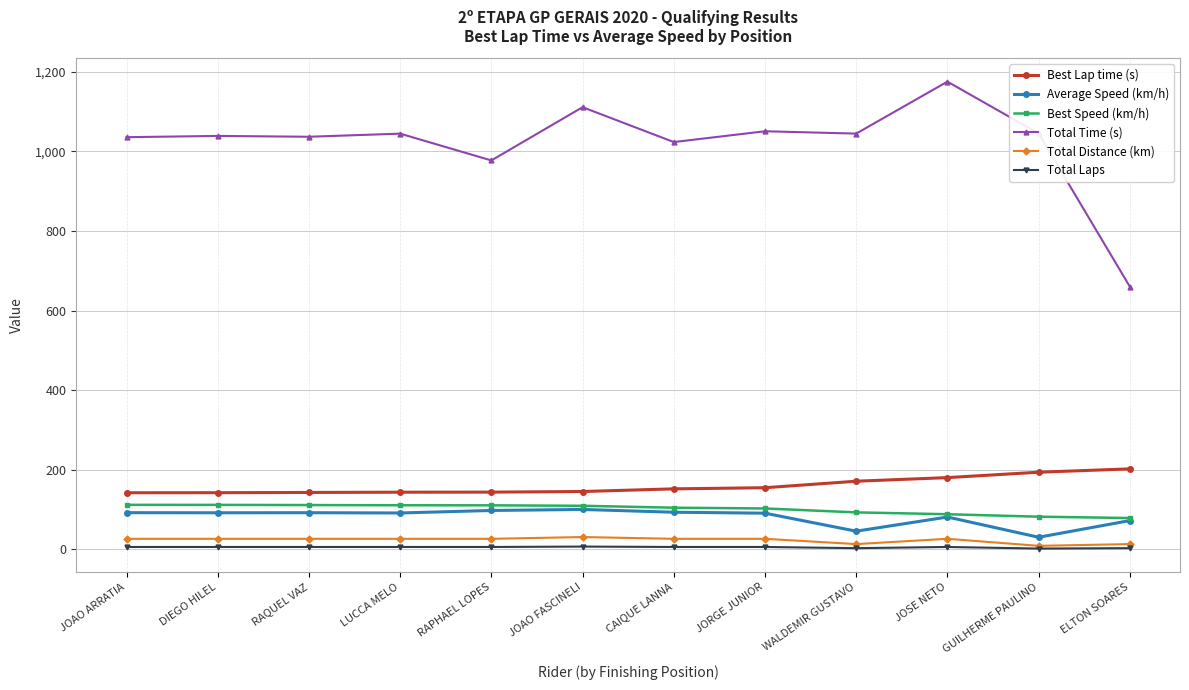

Is this an area chart (filled region under the line)?

No